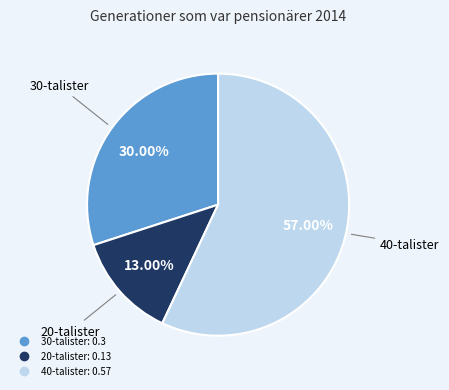

Does 40-talister represent more than half of the total?

Yes